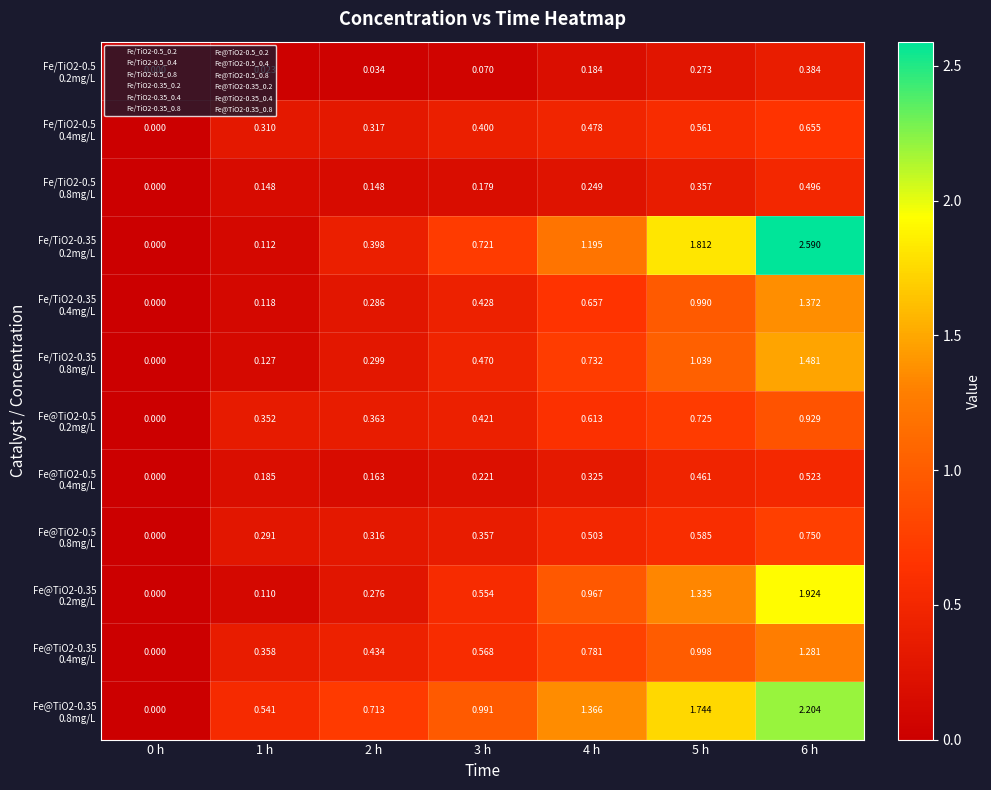

How many data points does each series have?

7